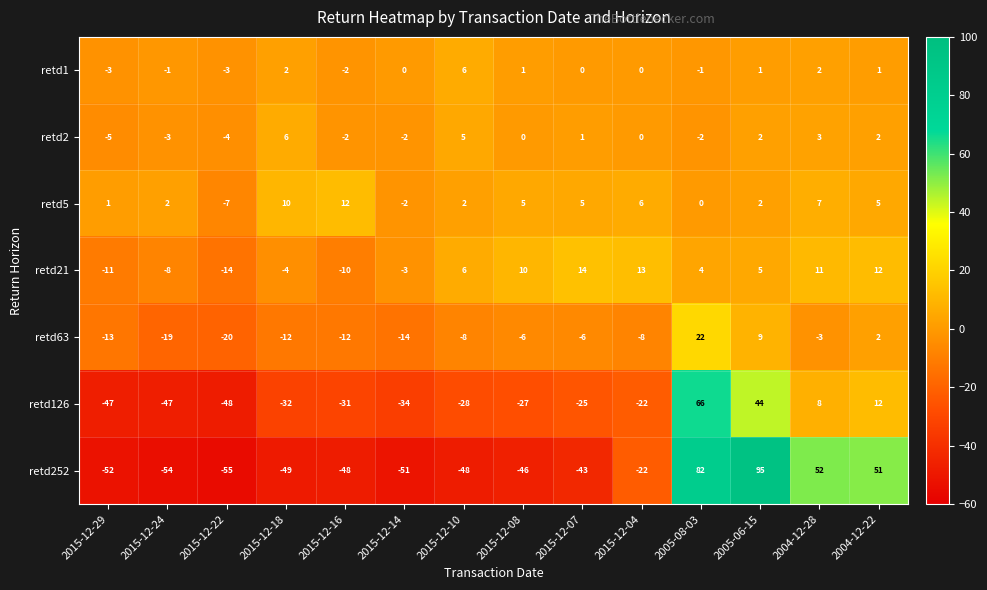

Rank the categories by retd21 value from lowest to highest.

2015-12-22, 2015-12-29, 2015-12-16, 2015-12-24, 2015-12-18, 2015-12-14, 2005-08-03, 2005-06-15, 2015-12-10, 2015-12-08, 2004-12-28, 2004-12-22, 2015-12-04, 2015-12-07